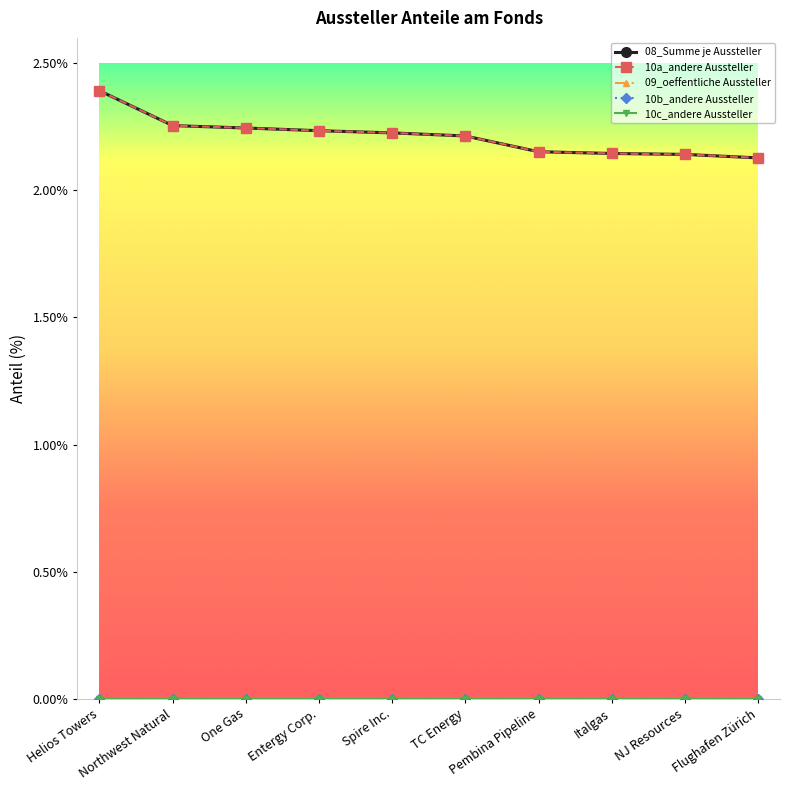

How many lines are shown in the chart?

5